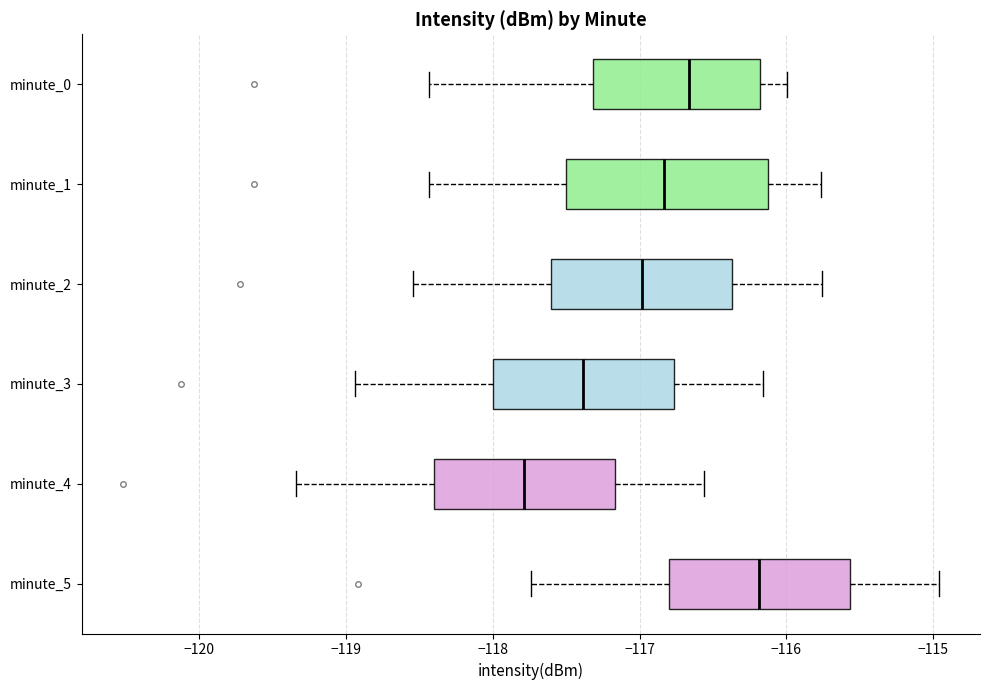

Where does the right whisker of the box for minute_0 end on the x-axis? The values are not printed on the chart, so give them approximately, as read against the axis.

-116.0